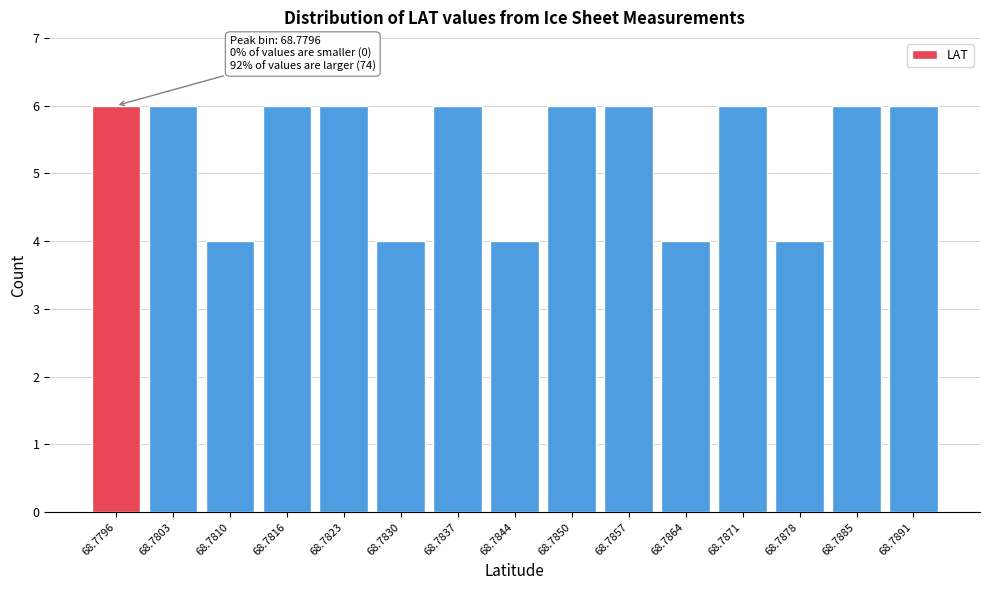

Reading left to right, list all the values displayed in this chart.

68.7796=6	68.7803=6	68.7810=4	68.7816=6	68.7823=6	68.7830=4	68.7837=6	68.7844=4	68.7850=6	68.7857=6	68.7864=4	68.7871=6	68.7878=4	68.7885=6	68.7891=6